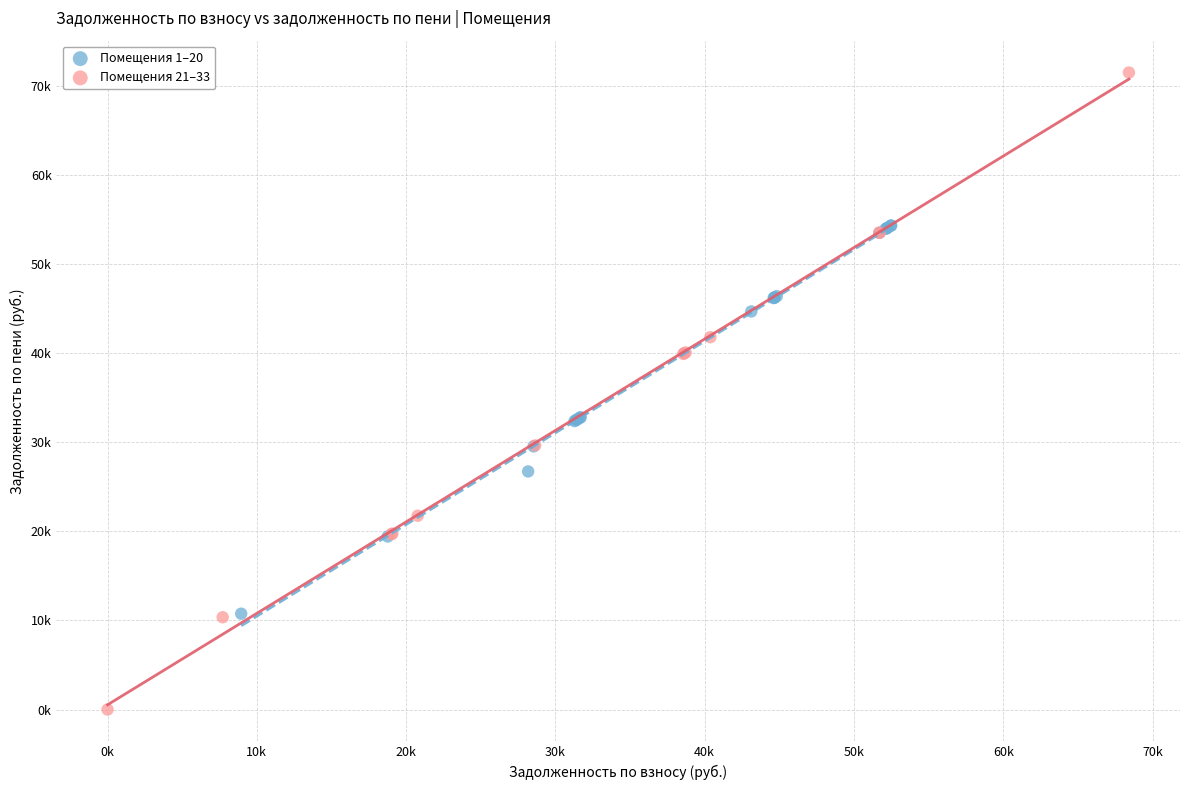

What are all the series names shown in the legend?

Помещения 1–20, Помещения 21–33